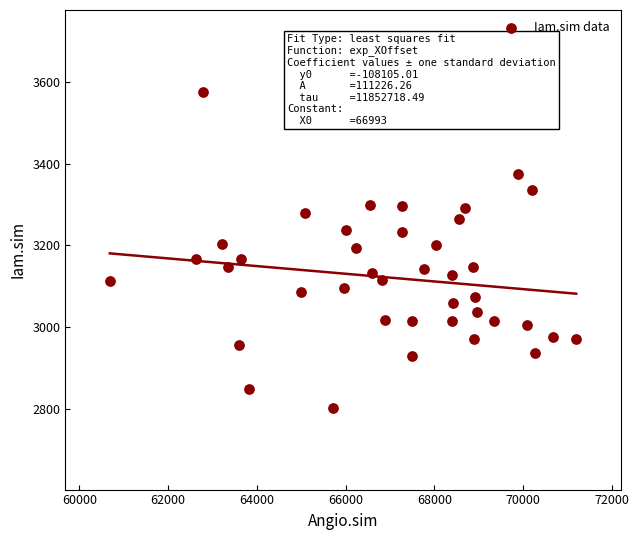

What is the range of Y values (max minus min)?

773.1